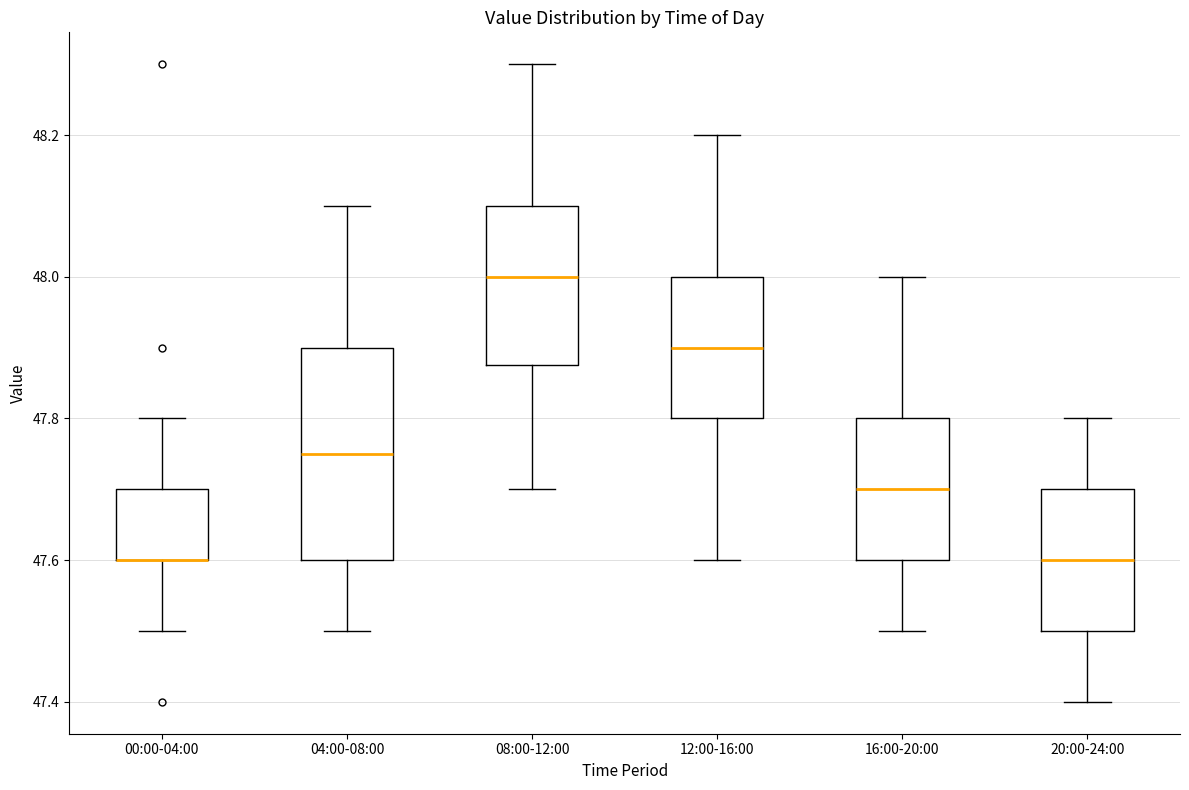

Where does the upper whisker of the box for 12:00-16:00 end on the y-axis? The values are not printed on the chart, so give them approximately, as read against the axis.

48.20